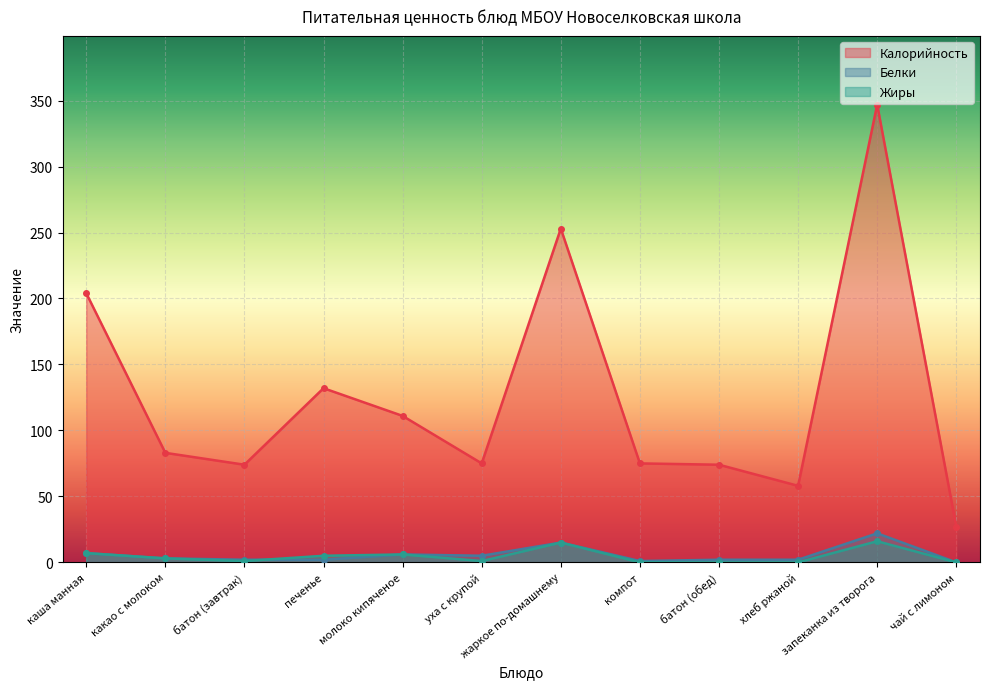

What is the difference between the Калорийность values at какао с молоком and компот?

8